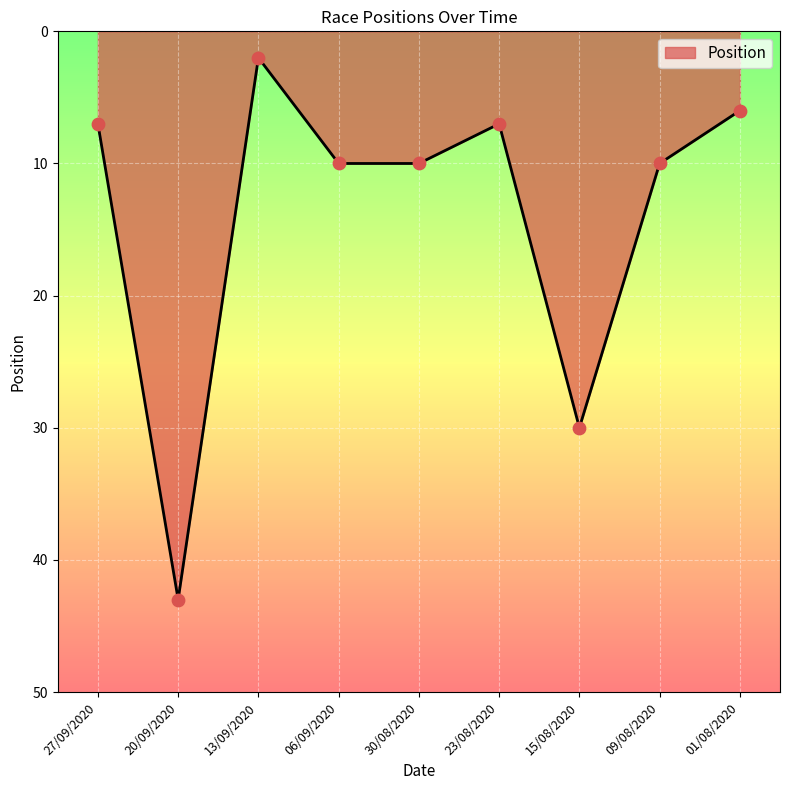

Between 27/09/2020 and 09/08/2020, which is larger?

09/08/2020